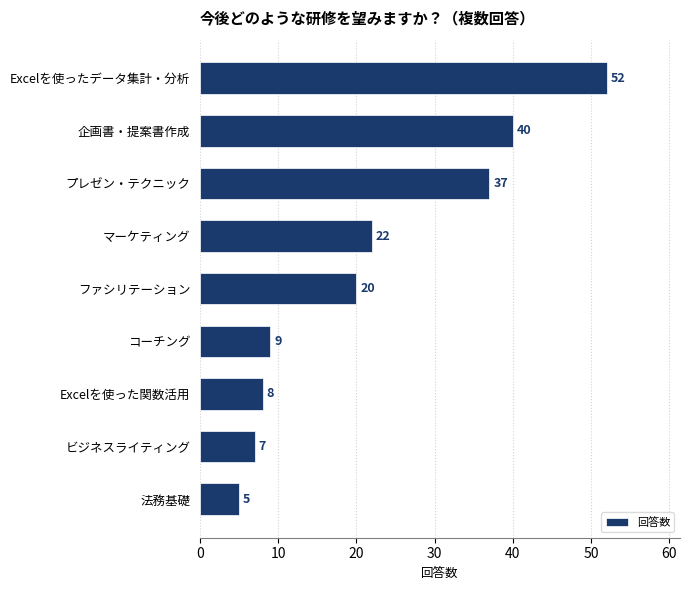

Reading bottom to top, list all the values displayed in this chart.

5	7	8	9	20	22	37	40	52